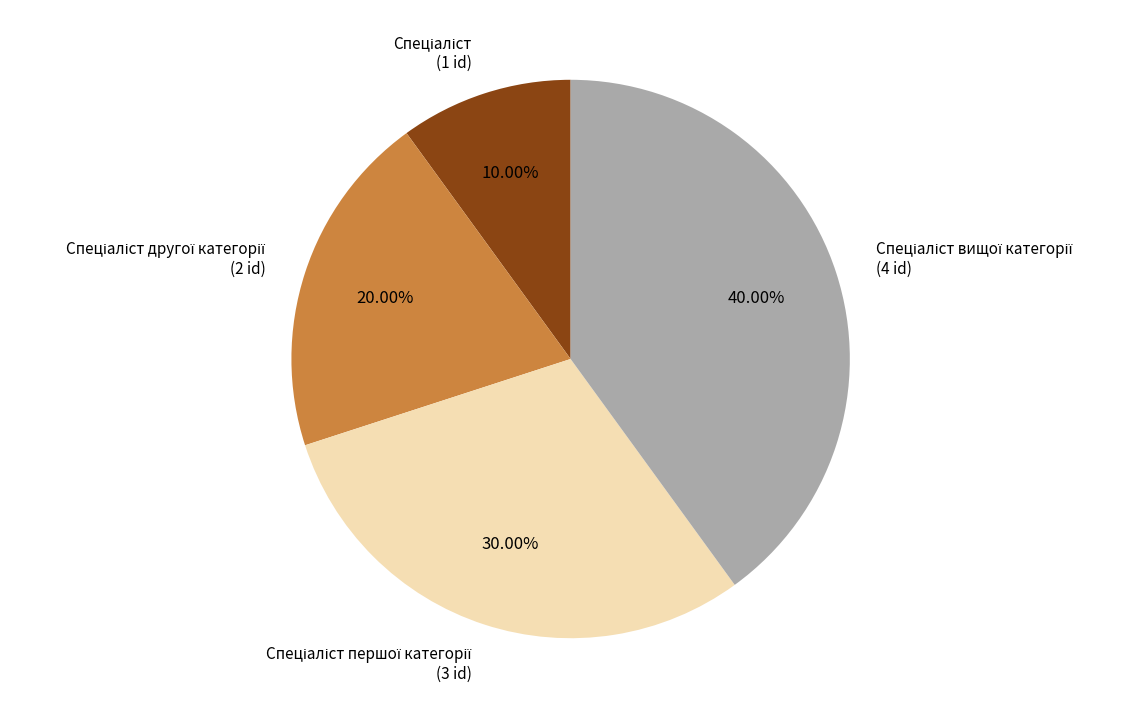

Is there a majority slice in this chart?

No